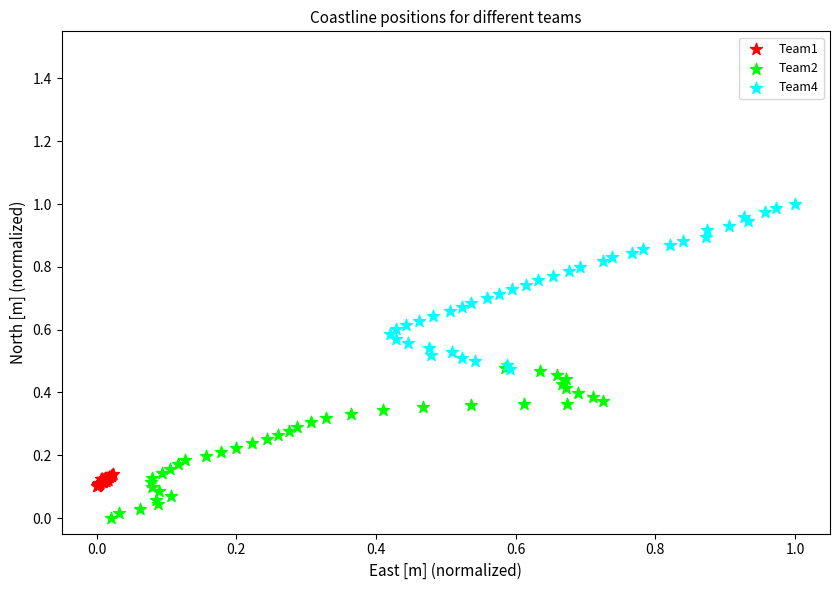

Which series has the largest Y range (max minus min)?

Team4